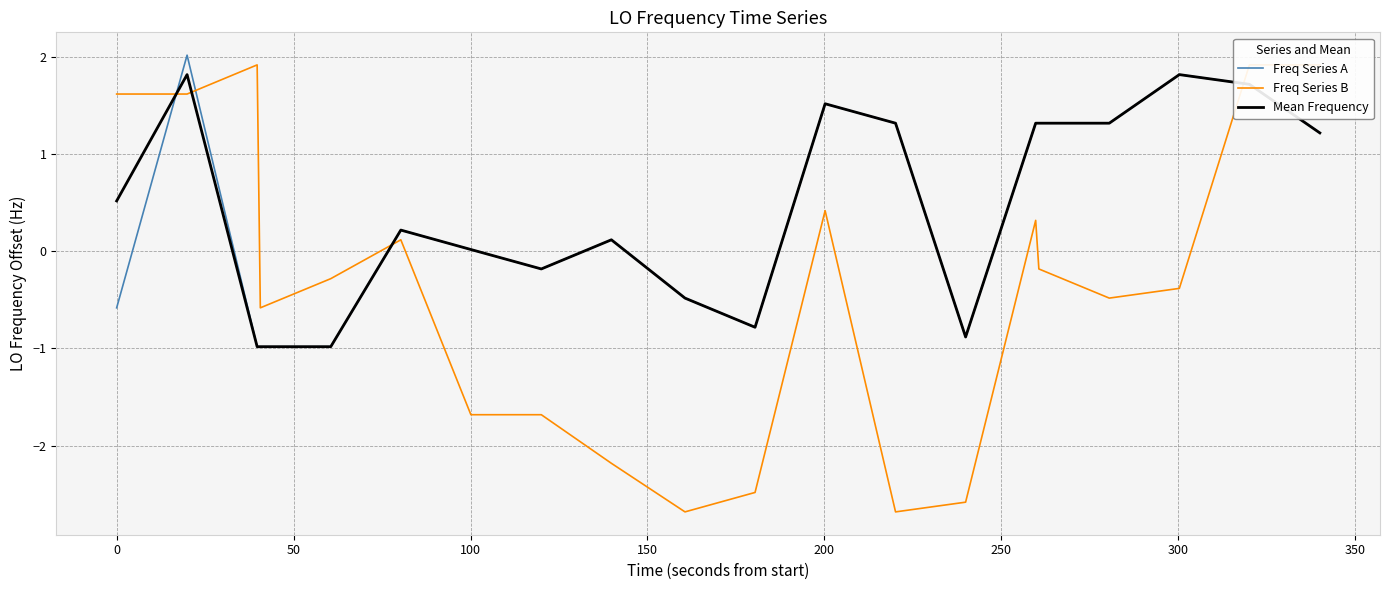

How many values in Mean Frequency are below zero?

7